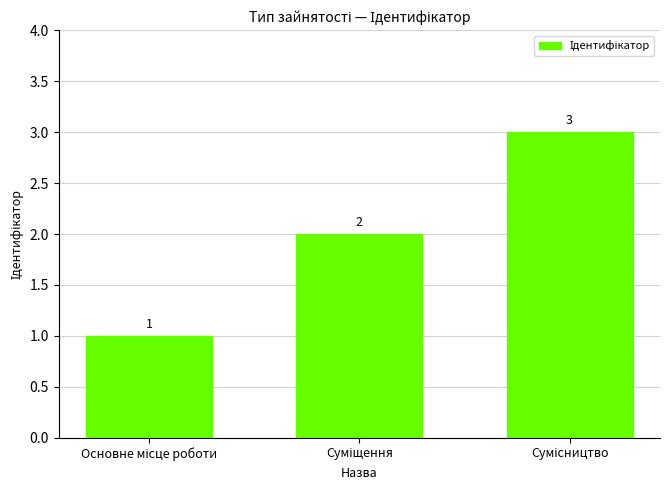

What is the maximum value shown in the chart?

3